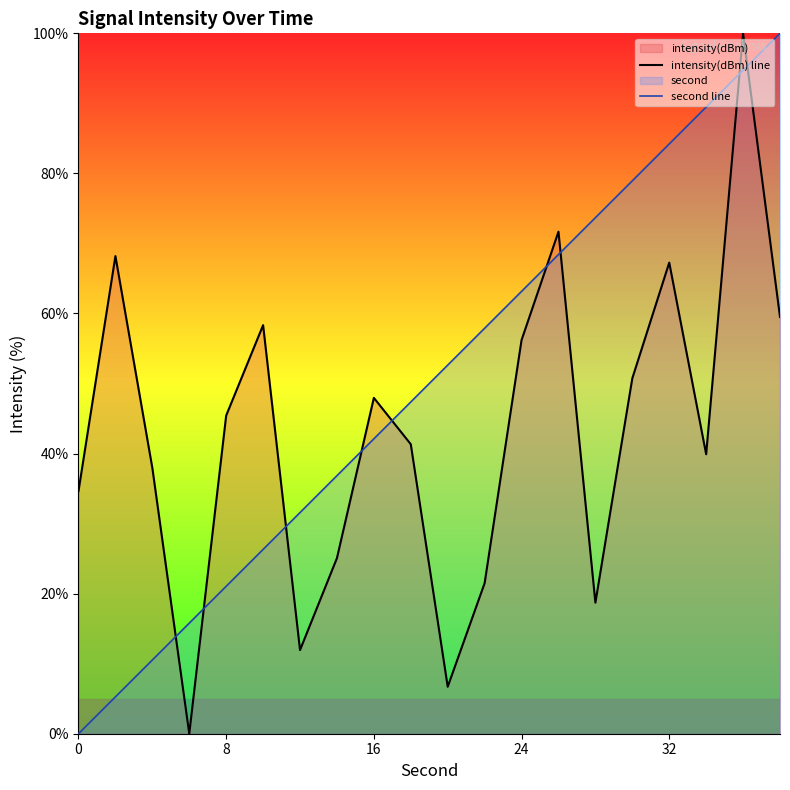

What is the difference between the highest and lowest values at 24?

7.0